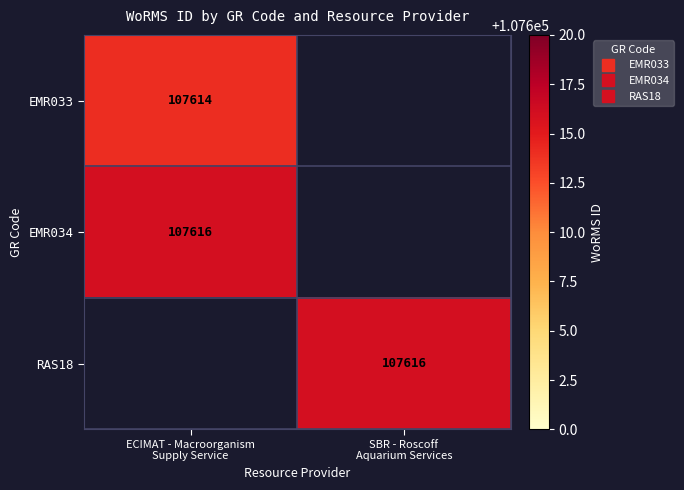

Which series has the widest spread of values?

EMR033